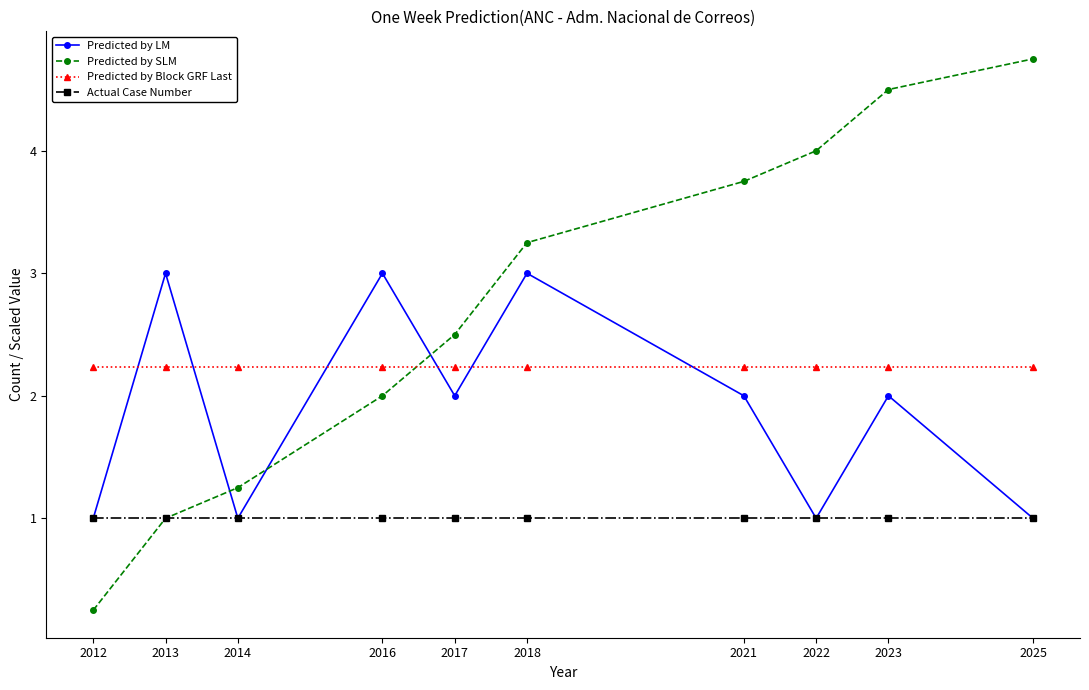

What is the value of the Predicted by LM point at the 10th from the left?

1.0